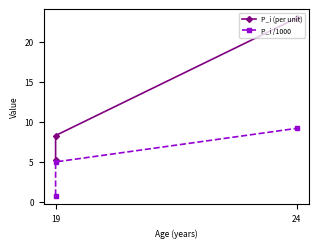

How many data points in P_i /1000 are less than 5?

1